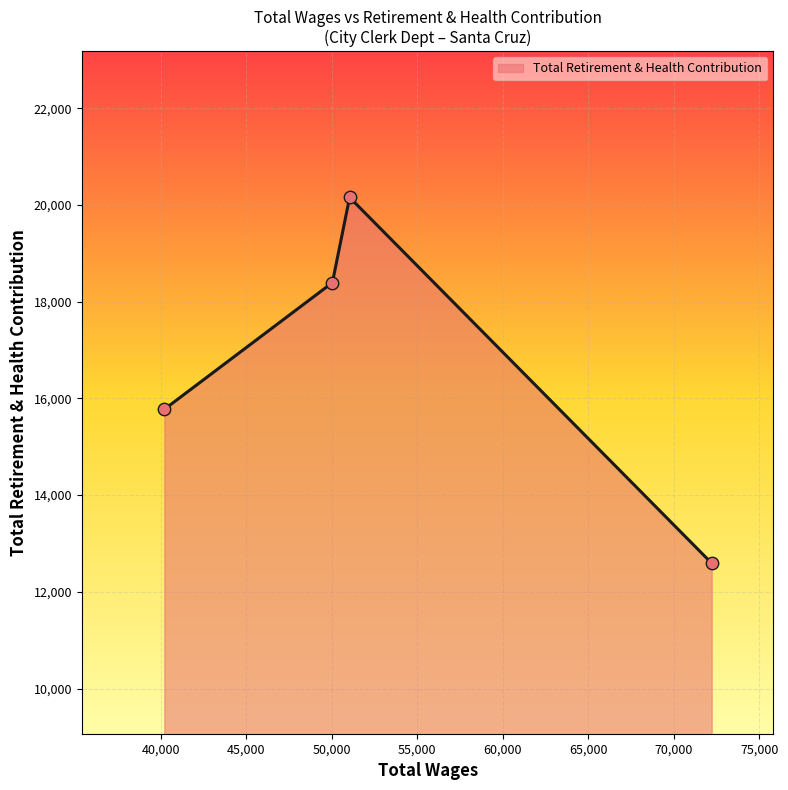

What is the difference between the maximum and second lowest values?

4382